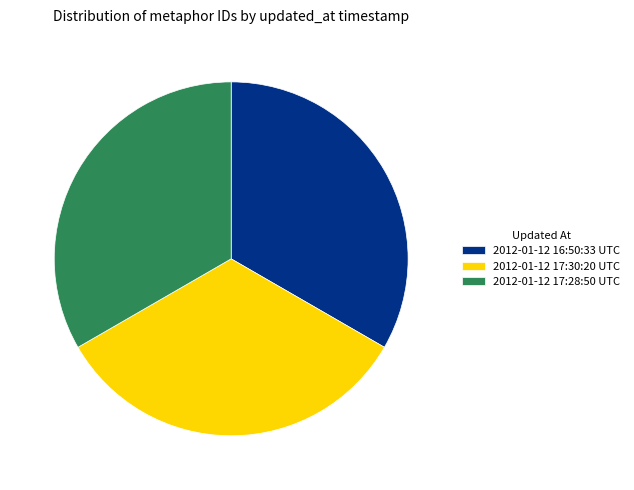

What is the ratio of the value at 2012-01-12 17:28:50 UTC to the value at 2012-01-12 17:30:20 UTC?

1.0